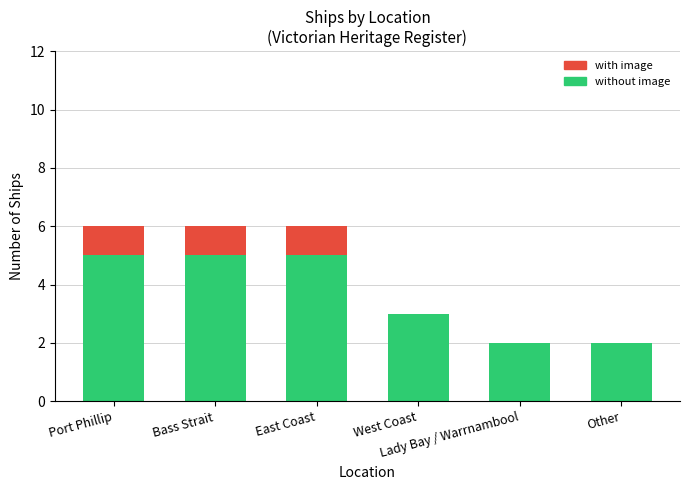

What is the maximum value for without image?

5